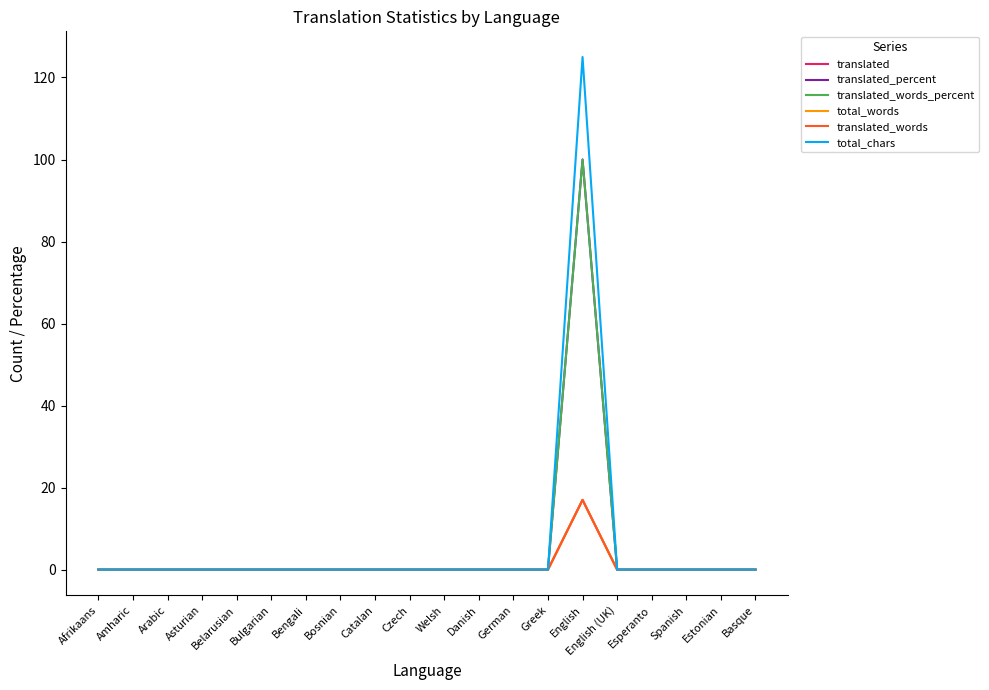

Is the value of translated at Danish greater than the value of total_chars at Asturian?

No